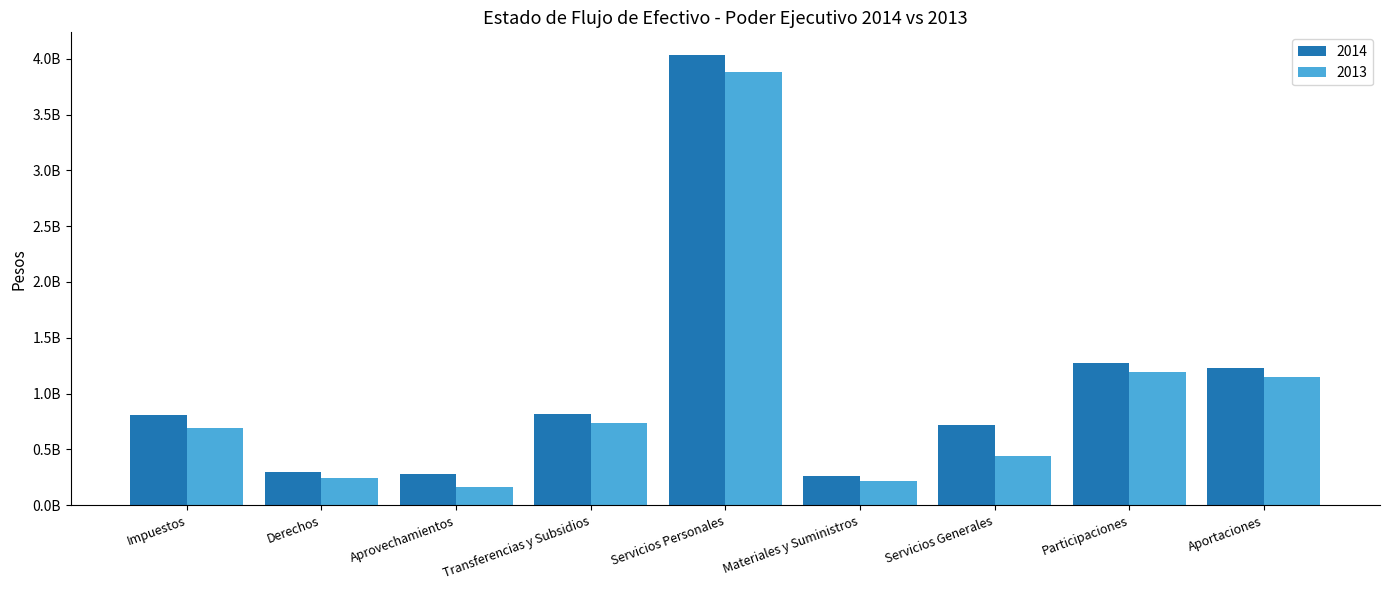

What is the label of the 7th bar from the left?

Servicios Generales